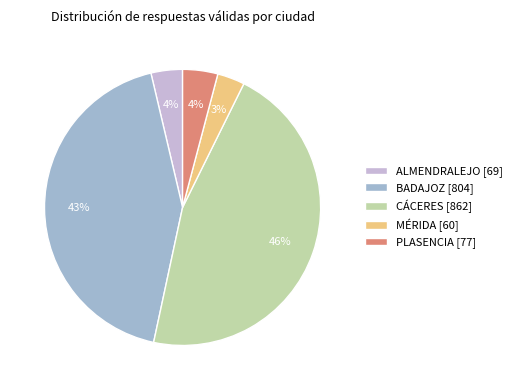

Approximately how many times larger is the value at CÁCERES compared to BADAJOZ?

1.1